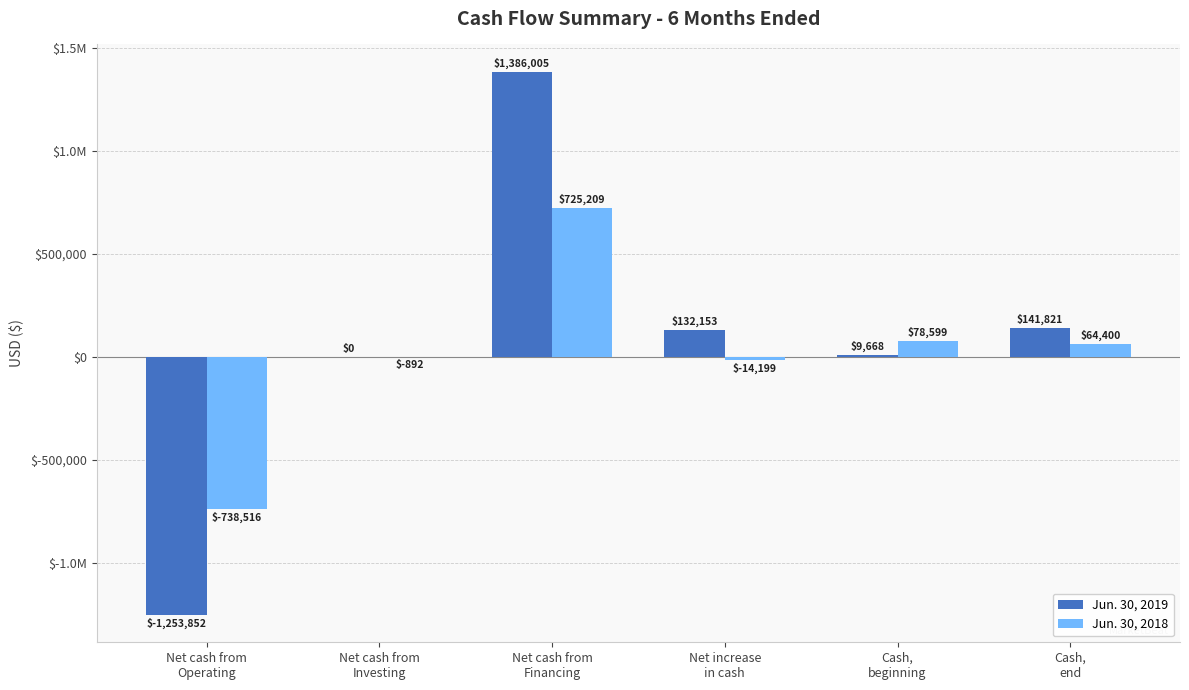

Does the chart contain stacked bars?

No